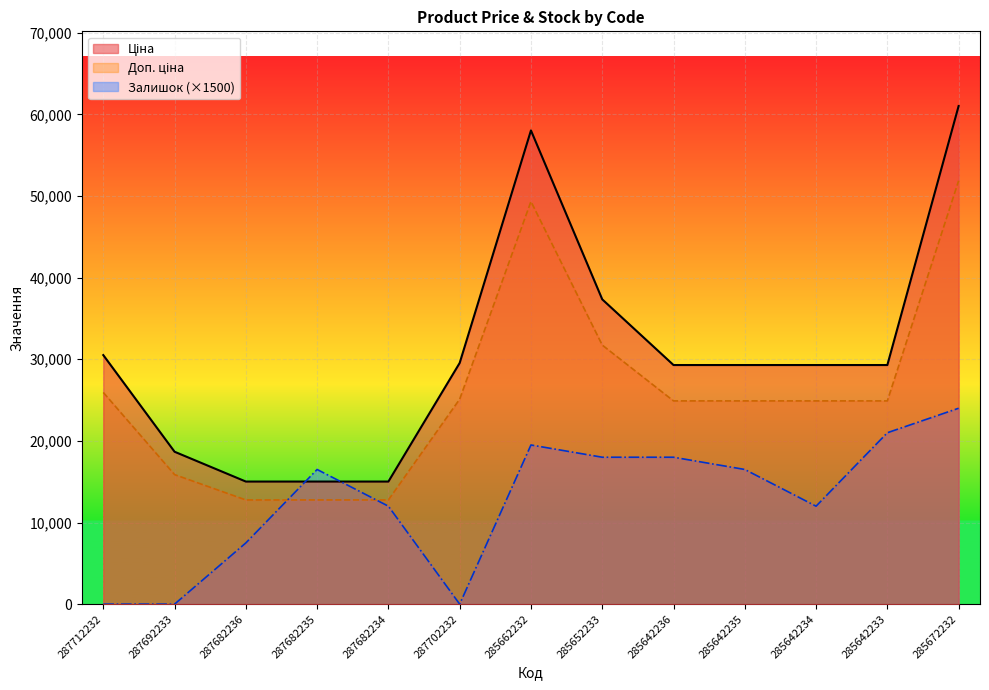

Which series has the largest range (max minus min)?

Доп. ціна